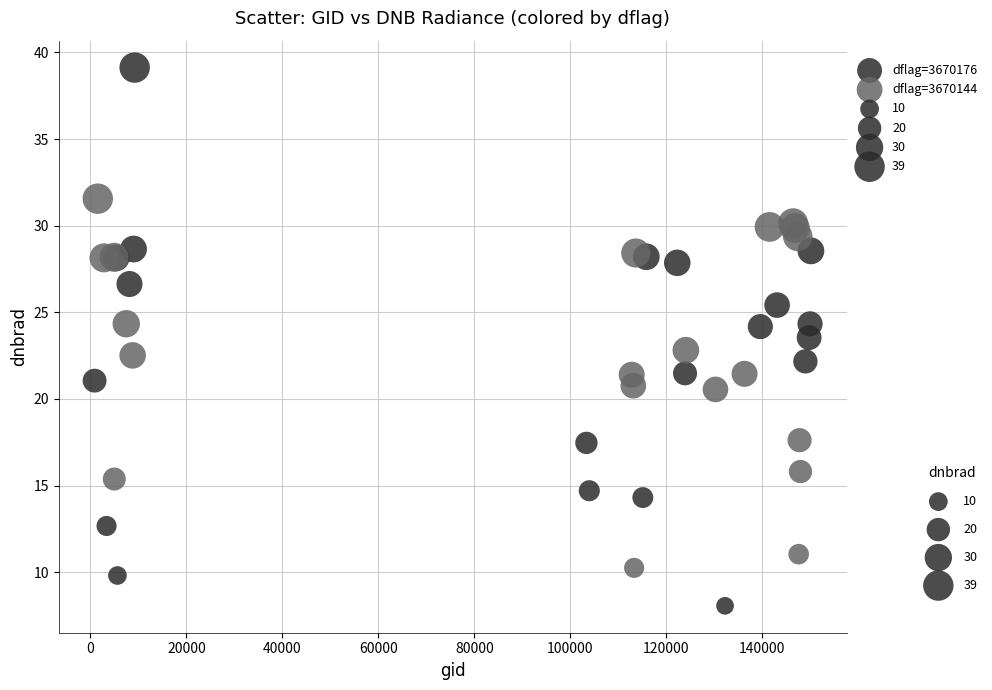

Which series contains the lowest Y value?

dflag=3670176